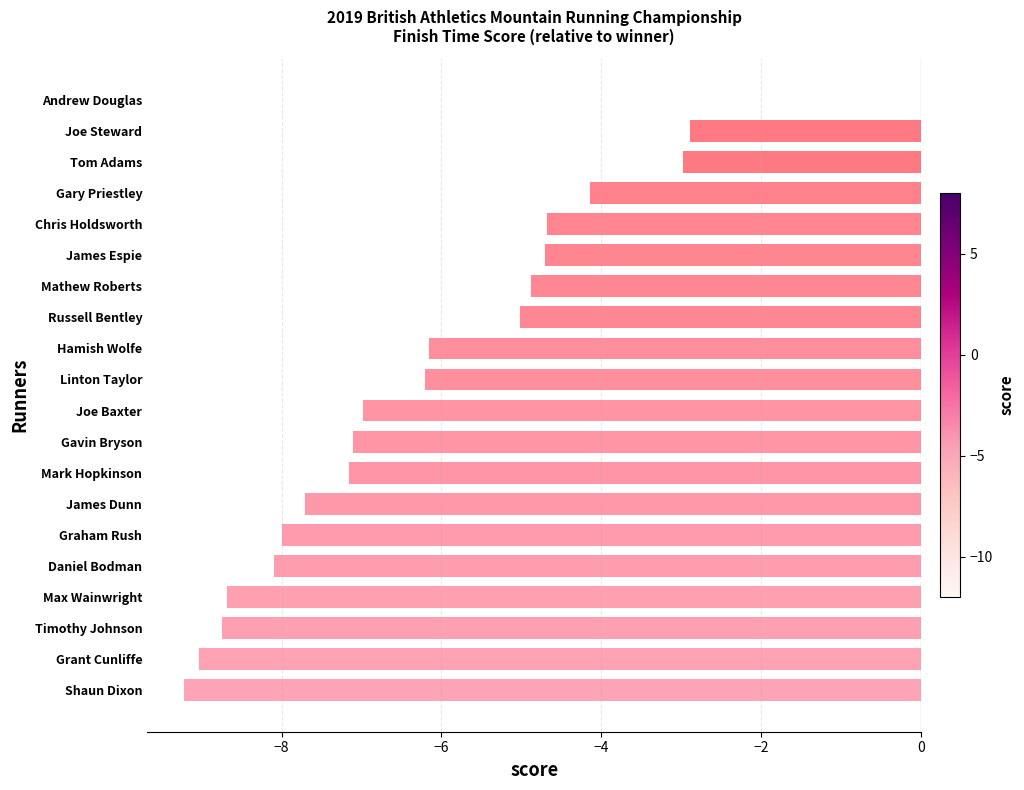

At which label is the value closest to -4?

Gary Priestley